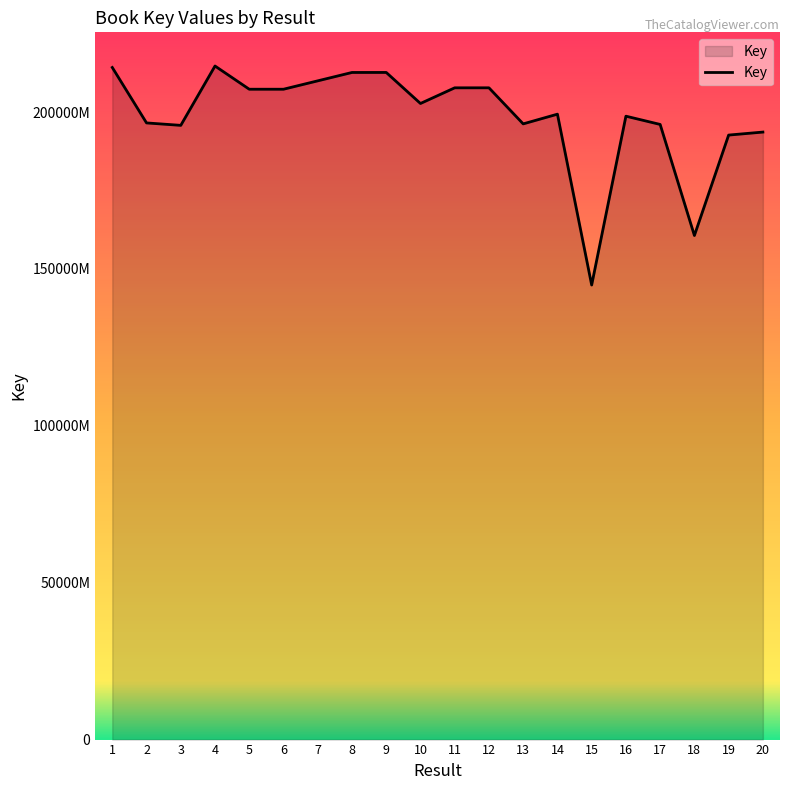

Is this an area chart (filled region under the line)?

Yes